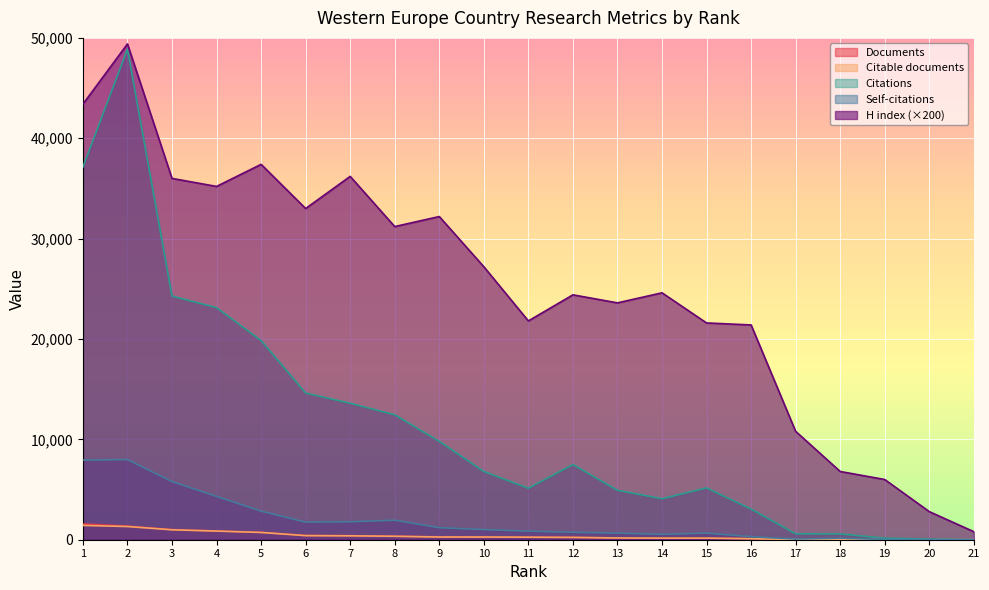

What is the total value across all series at 13?

29546